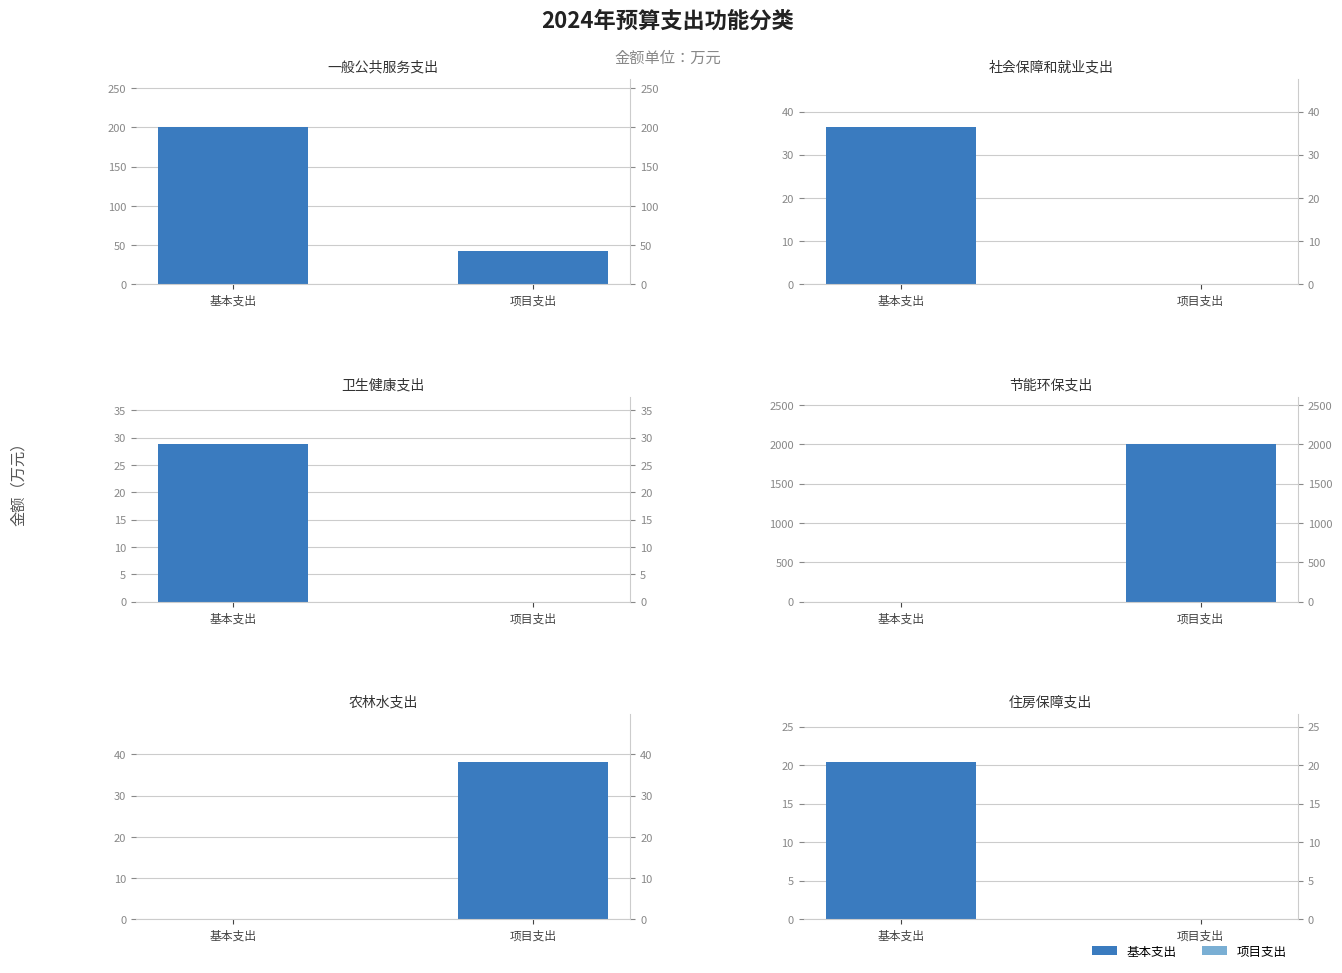

What are all the series names shown in the legend?

一般公共服务支出, 社会保障和就业支出, 卫生健康支出, 节能环保支出, 农林水支出, 住房保障支出